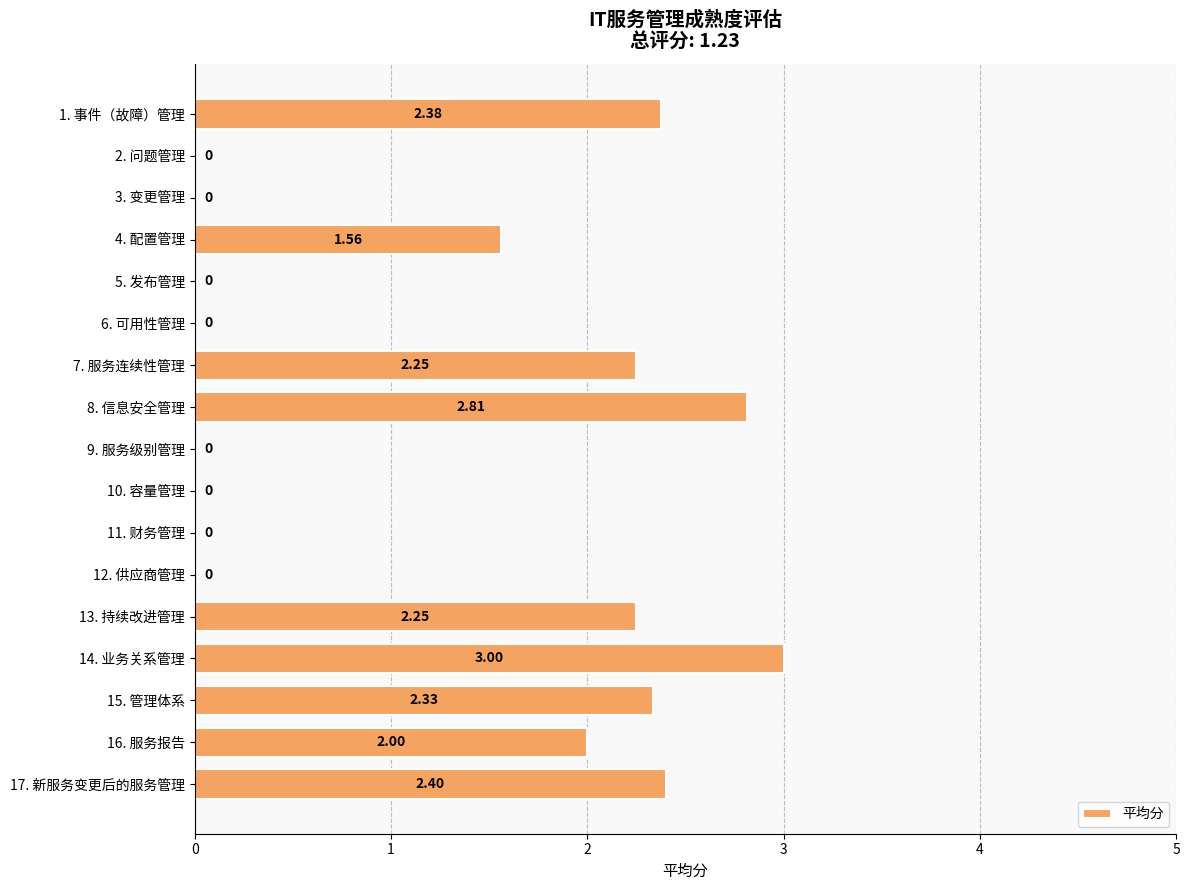

What is the sum of all values?

21.0